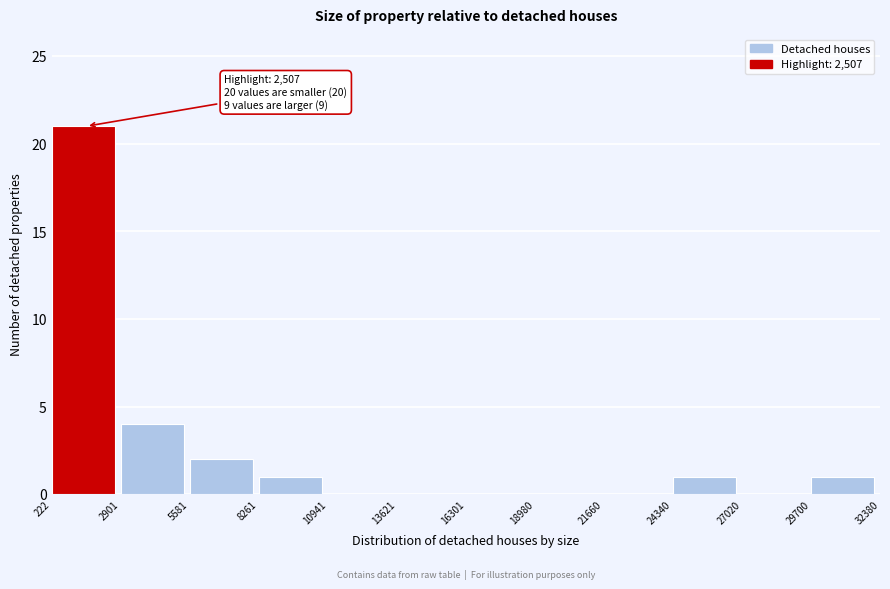

Which range on the x-axis has the tallest bar?

222 to 2901